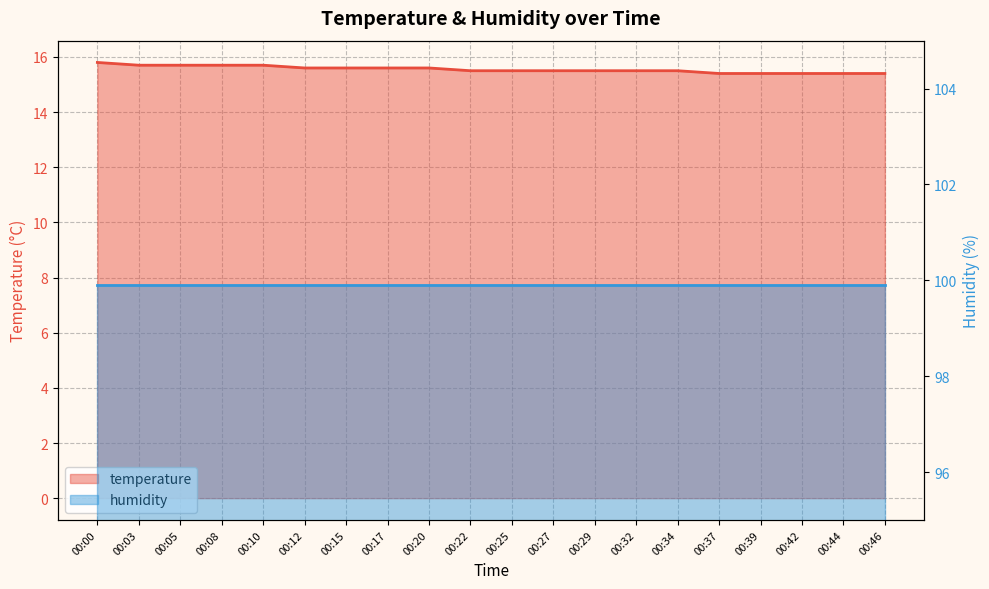

Is it true that the value at 00:22 is 3.3?

False